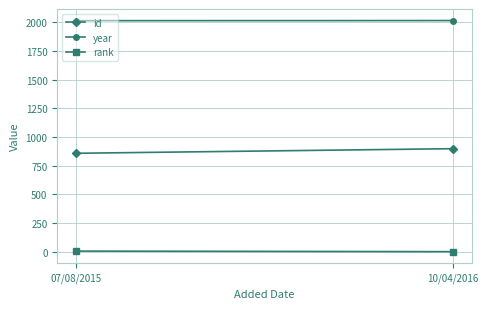

What is the average value of the rank series?

4